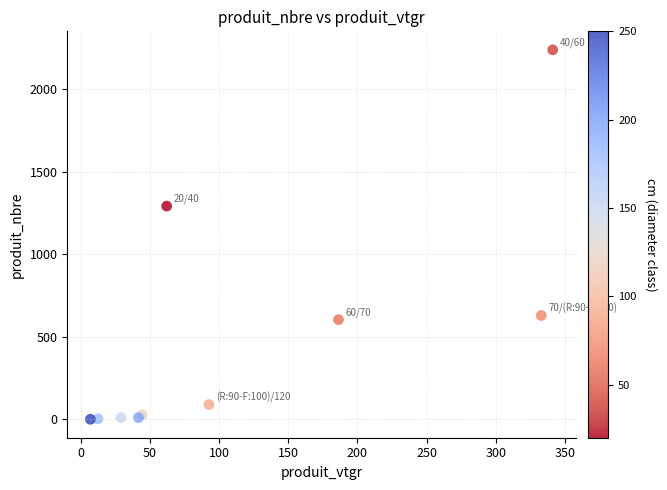

What Y value in the scatter plot is closest to 1119?

1291